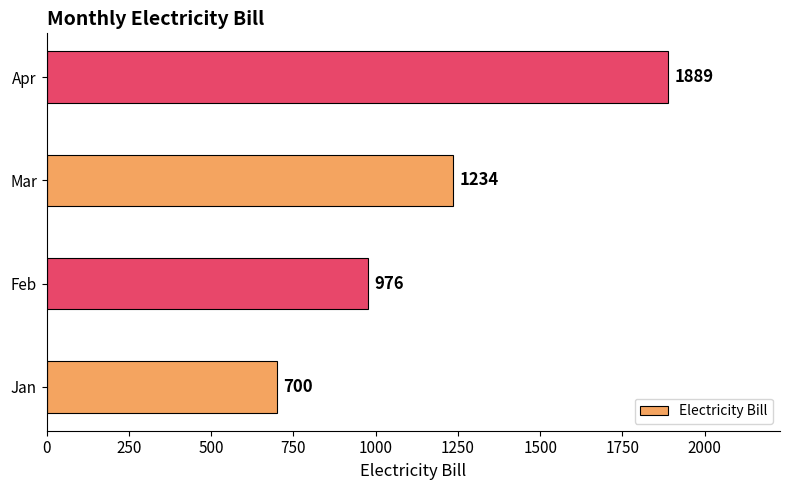

Are the bars horizontal?

Yes